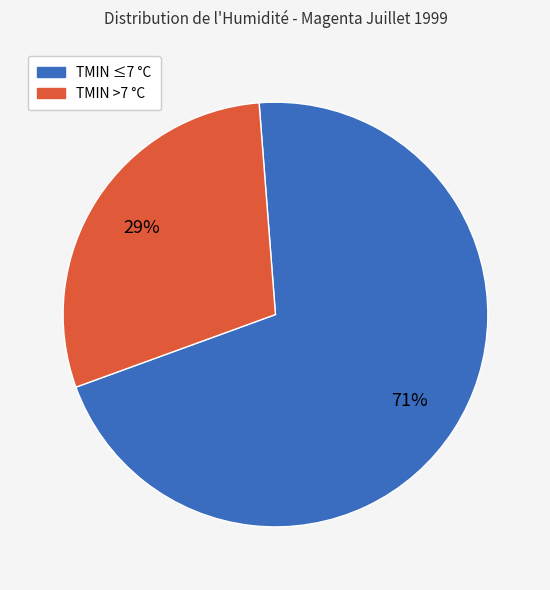

Is there any slice that represents more than half of the pie?

Yes